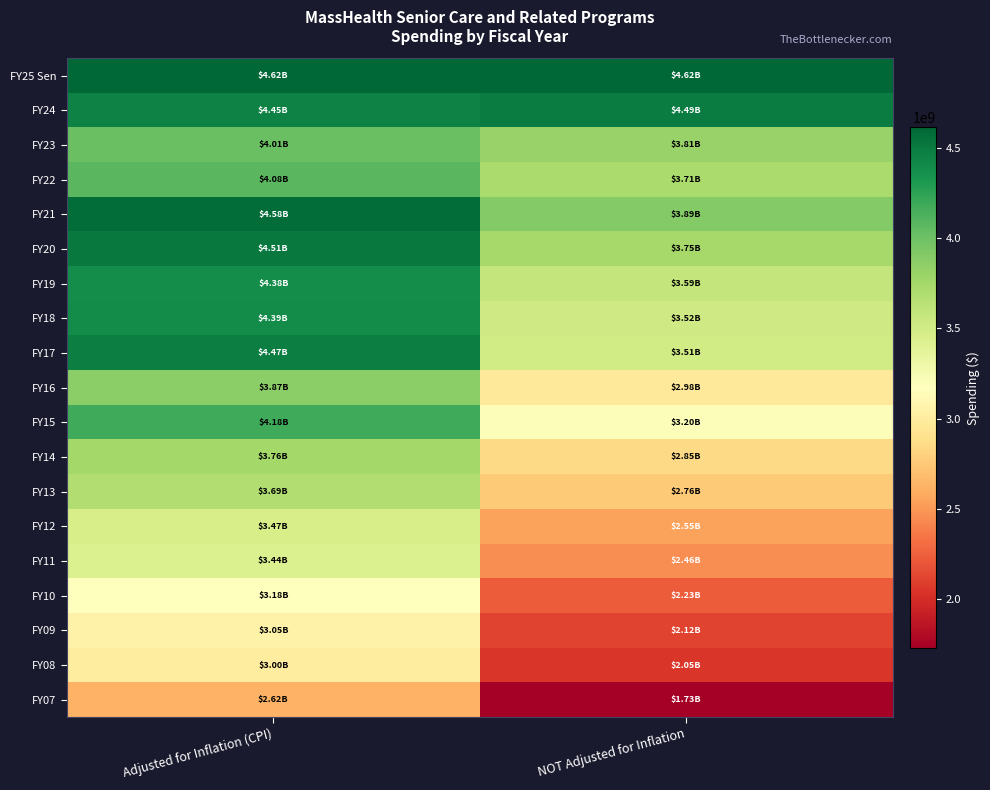

Which has a higher value, Adjusted for Inflation (CPI) or NOT Adjusted for Inflation?

Adjusted for Inflation (CPI)